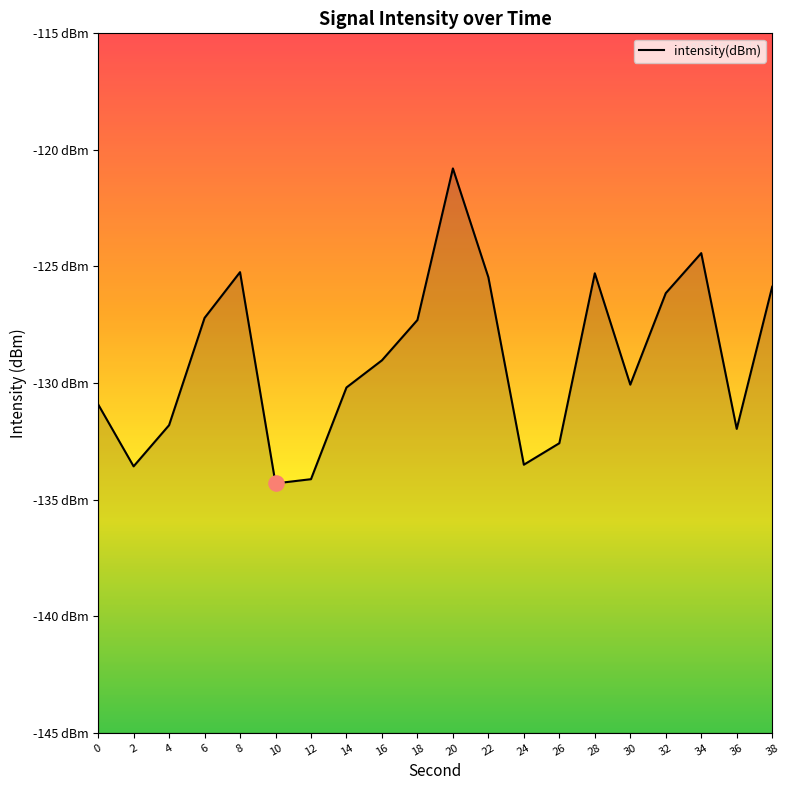

What is the change in value from 18 to 20?

+6.5